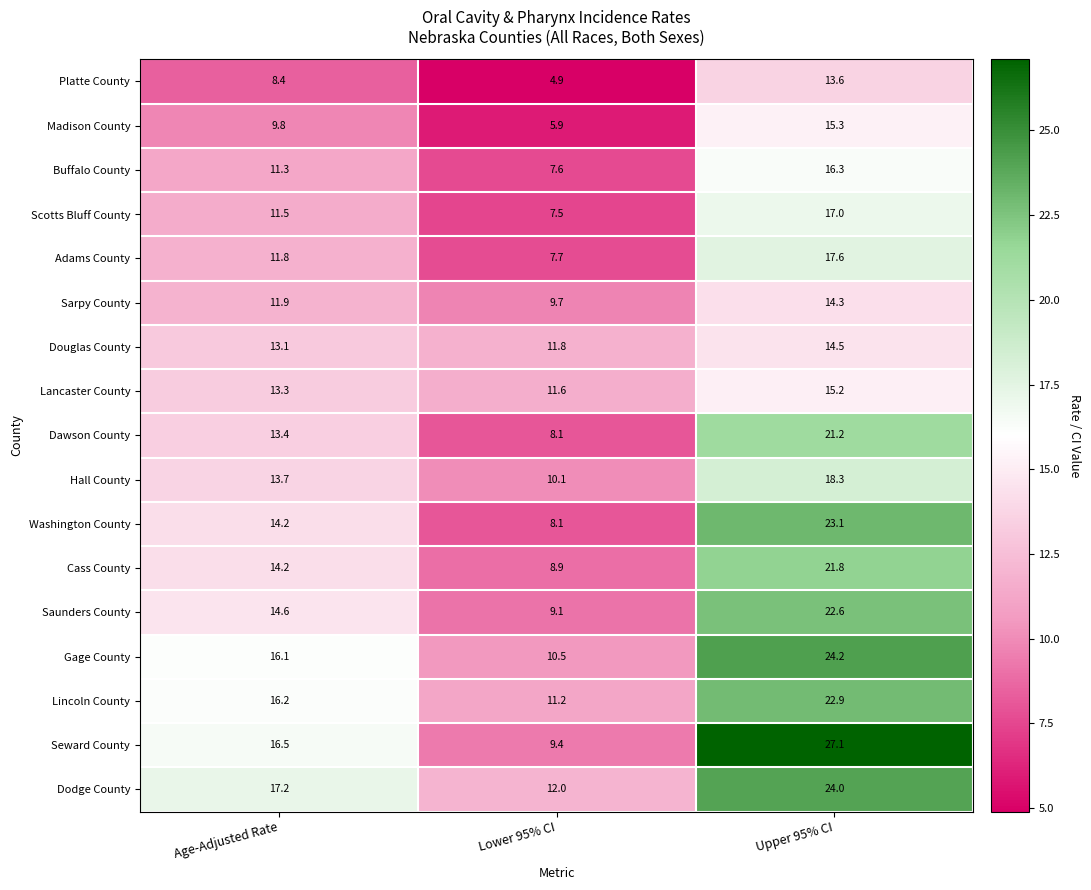

Rank the series by their maximum value, from lowest to highest.

Platte County, Sarpy County, Douglas County, Lancaster County, Madison County, Buffalo County, Scotts Bluff County, Adams County, Hall County, Dawson County, Cass County, Saunders County, Lincoln County, Washington County, Dodge County, Gage County, Seward County